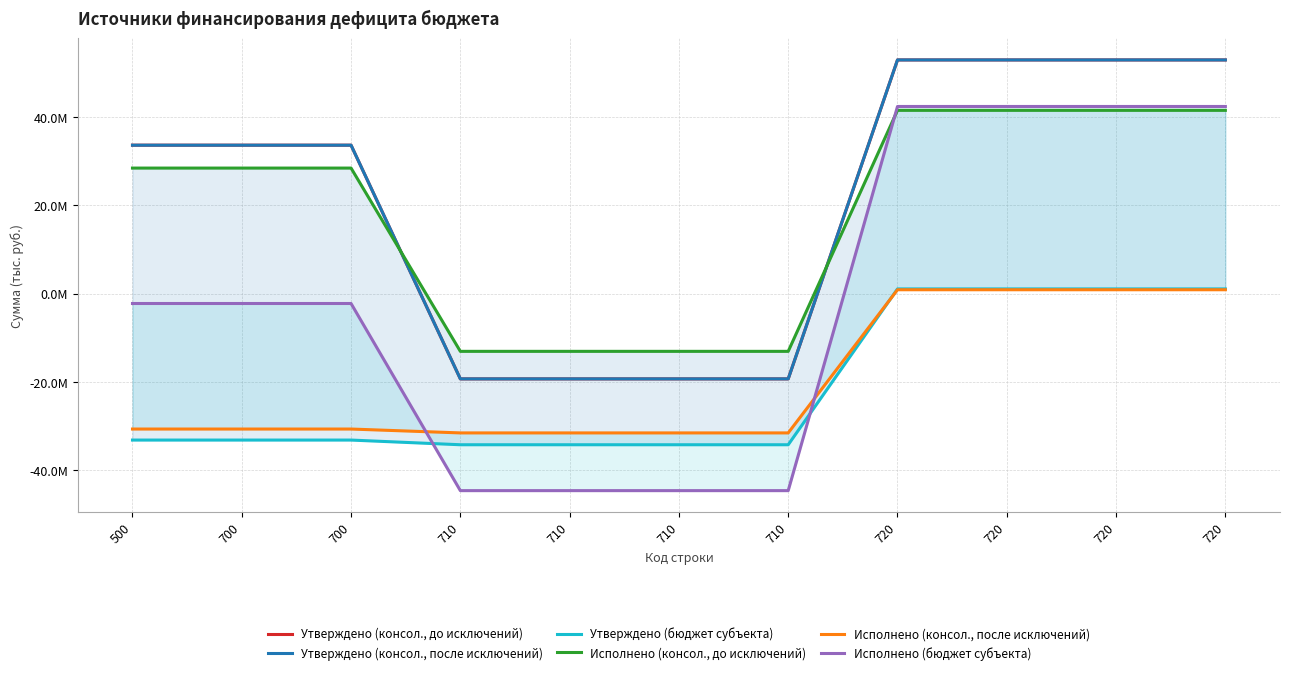

What are all the series names shown in the legend?

Утверждено (консол., до исключений), Утверждено (консол., после исключений), Утверждено (бюджет субъекта), Исполнено (консол., до исключений), Исполнено (консол., после исключений), Исполнено (бюджет субъекта)